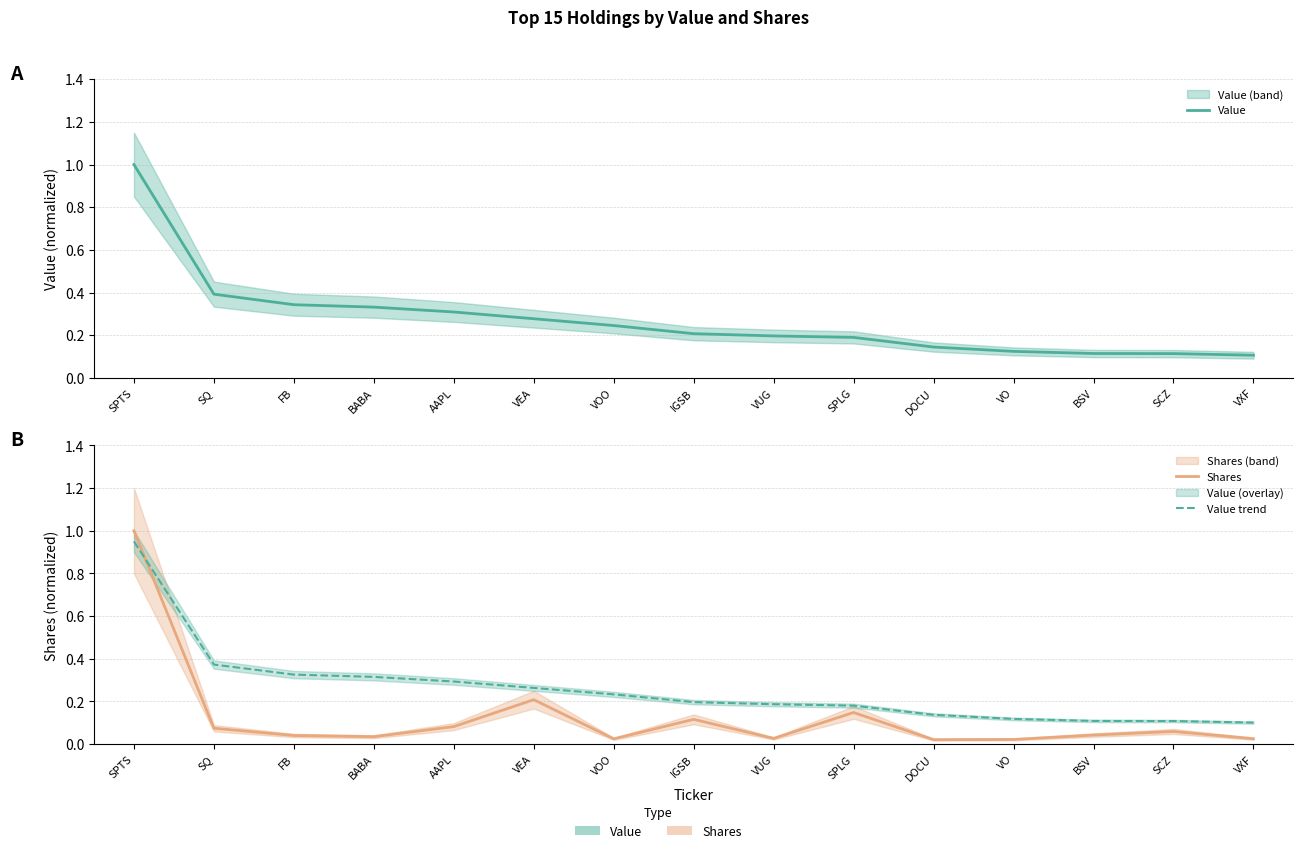

What is the value of the Shares point at the 8th from the left?

0.1